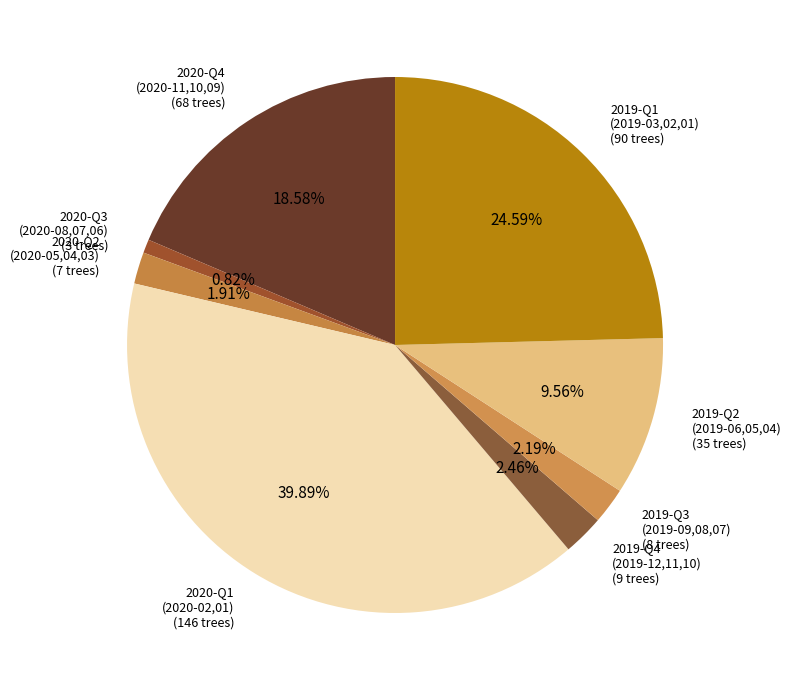

Is 2020-Q4 (2020-11,10,09) the majority of the pie?

No